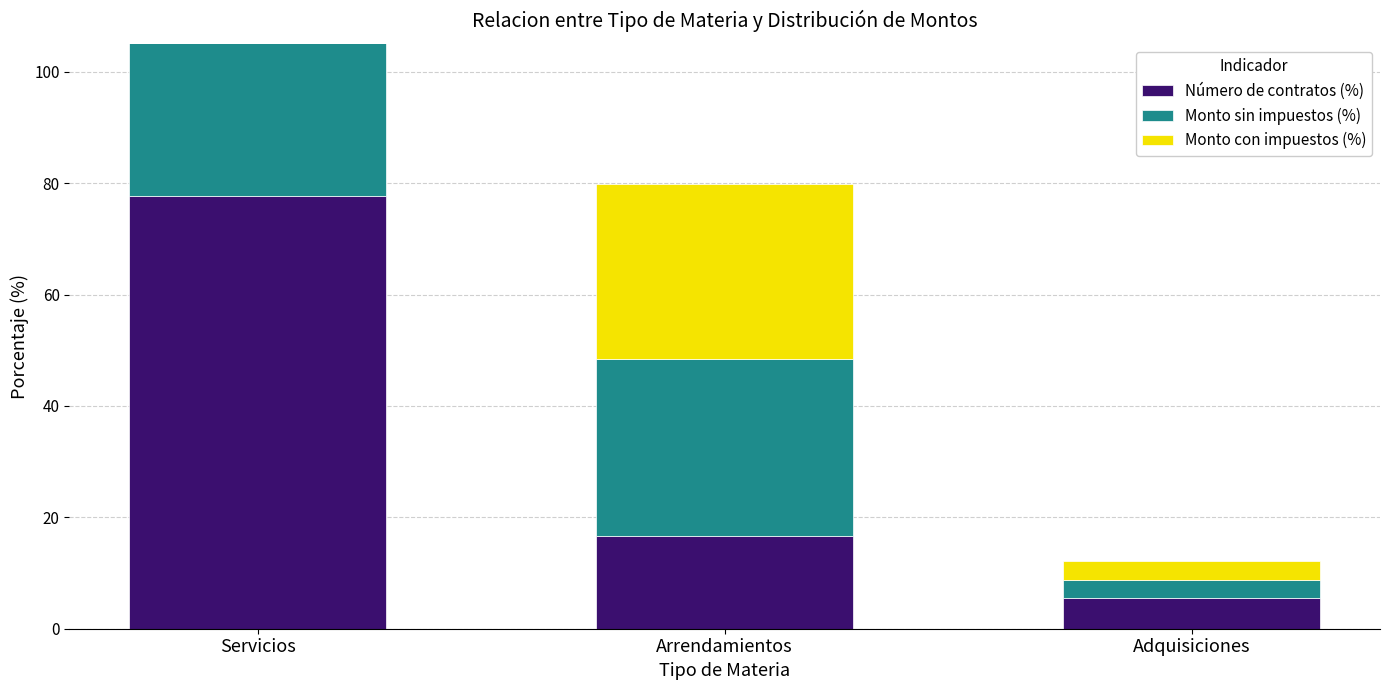

At which label does Monto con impuestos (%) reach its peak?

Servicios